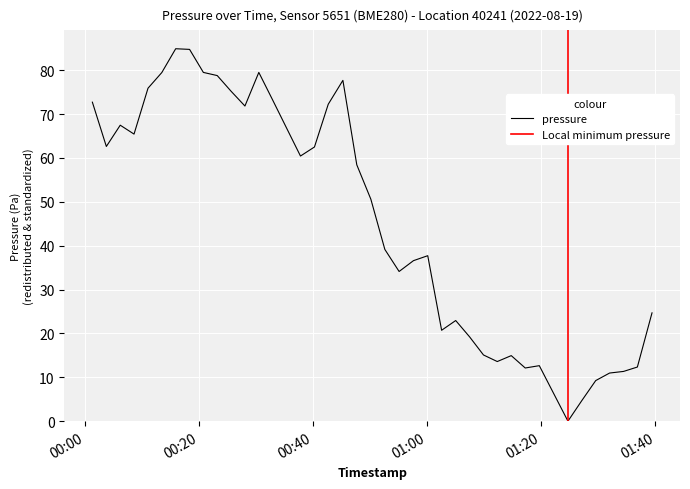

What is the value of the 9th point from the left?

79.5